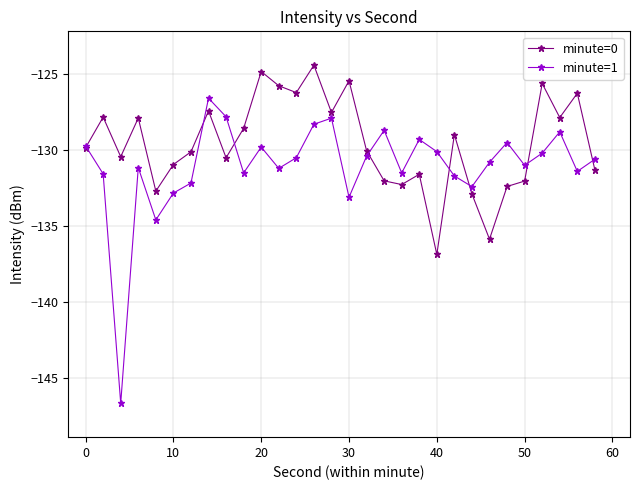

True or false: minute=0 has more than 1 interior local peaks.

True